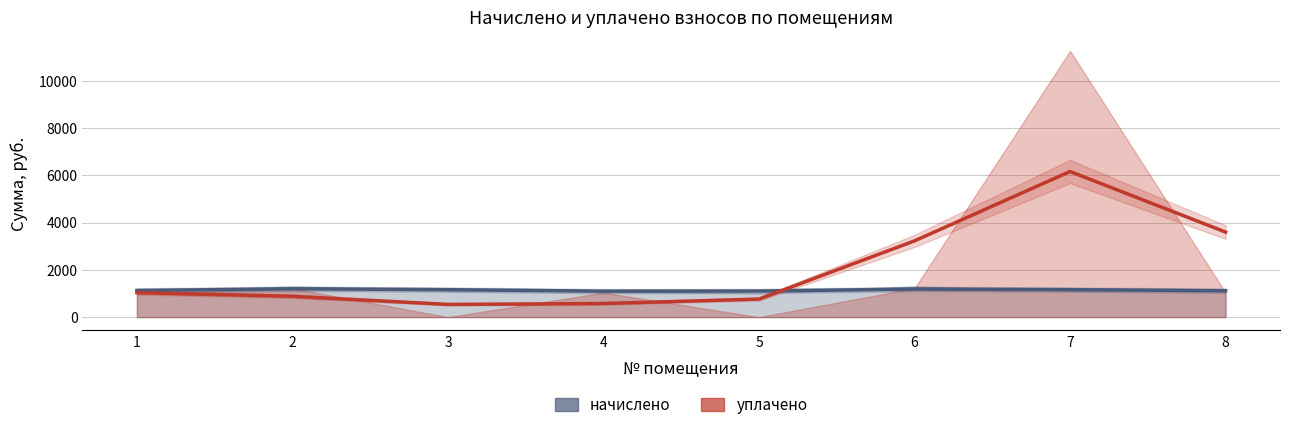

Reading left to right, extract all data points from this chart.

начислено: 1=1127.2	2=1199.7	3=1162.4	4=1098.8	5=1103.3	6=1187.3	7=1163.1	8=1116.7
уплачено: 1=1034.1	2=881.1	3=537.1	4=575.0	5=763.1	6=3228.7	7=6165.4	8=3600.8